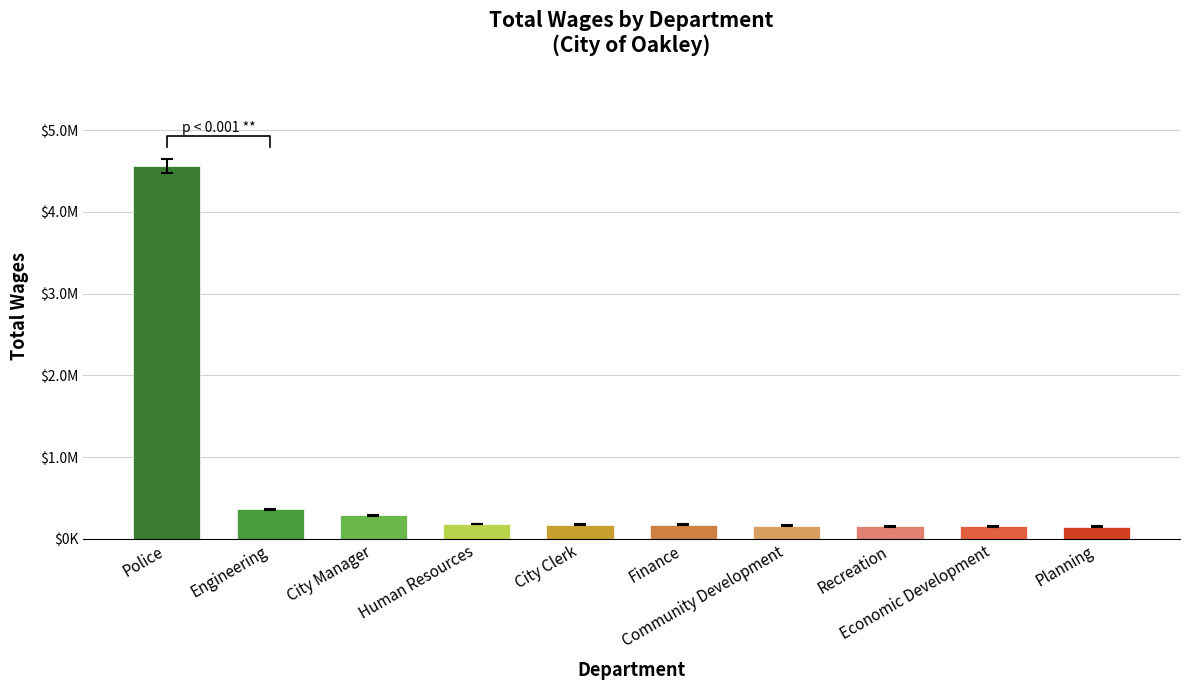

What is the difference between the maximum and minimum values?

4412217